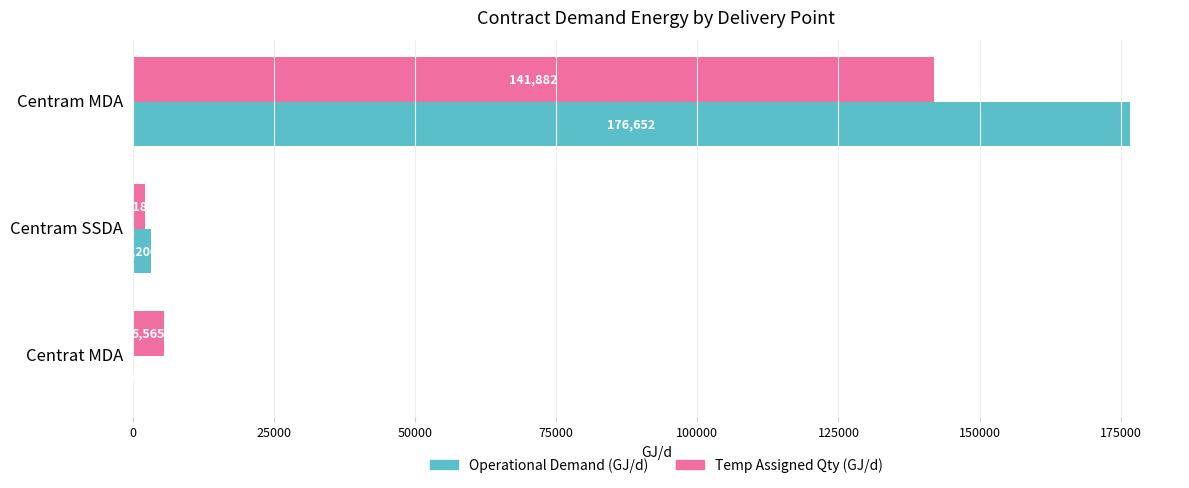

Which series has the largest total across all categories?

Operational Demand (GJ/d)